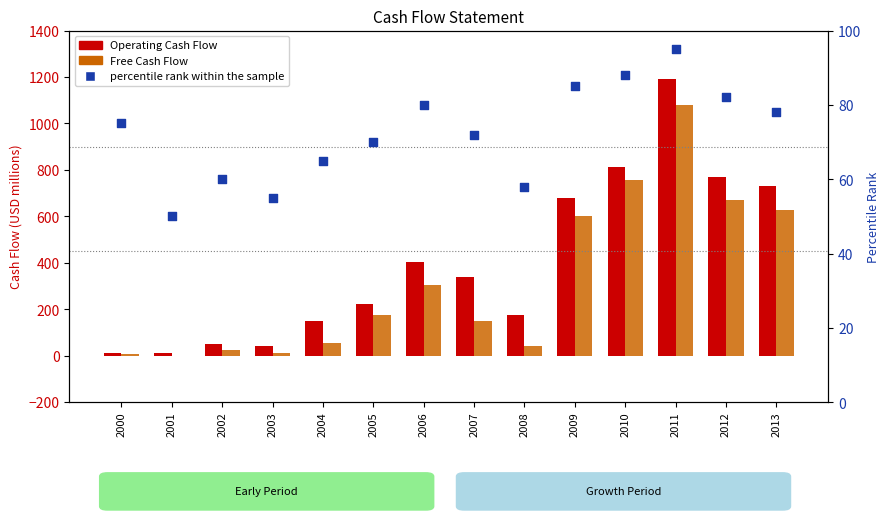

At which category is the sum across all series the highest?

2011